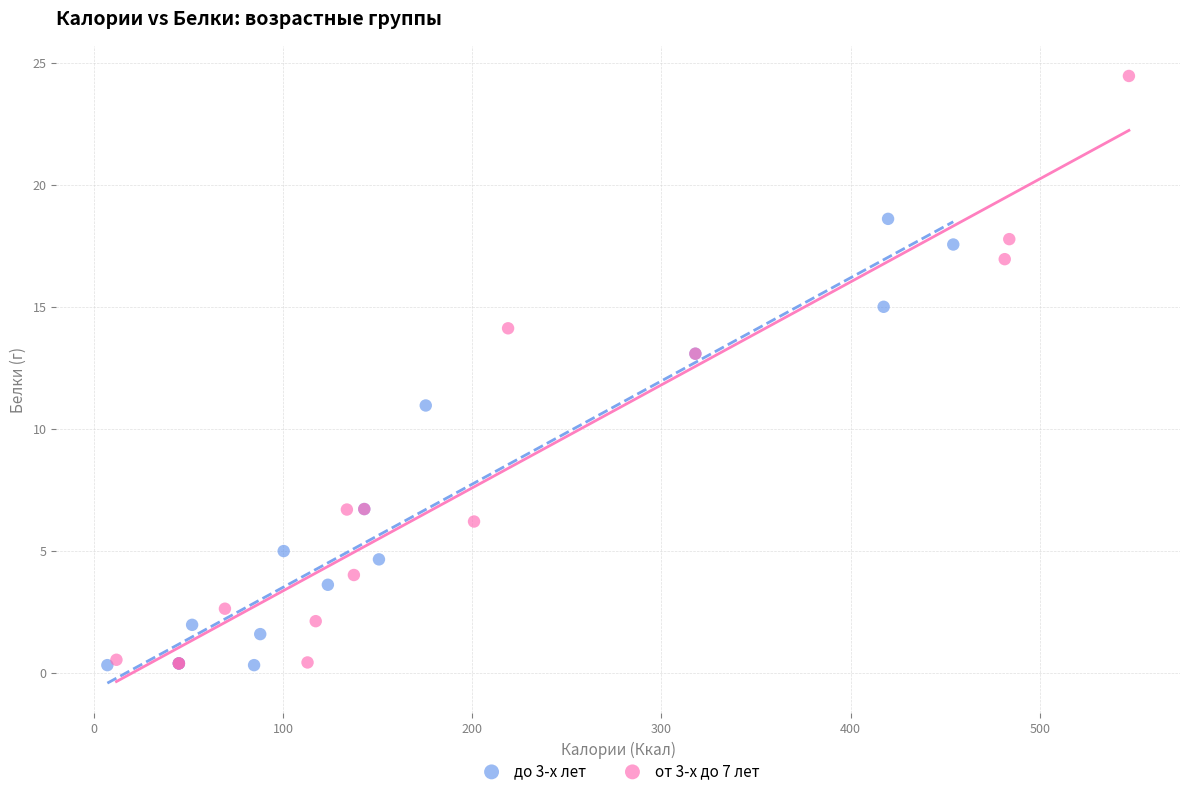

Which series reaches the maximum Y coordinate?

от 3-х до 7 лет